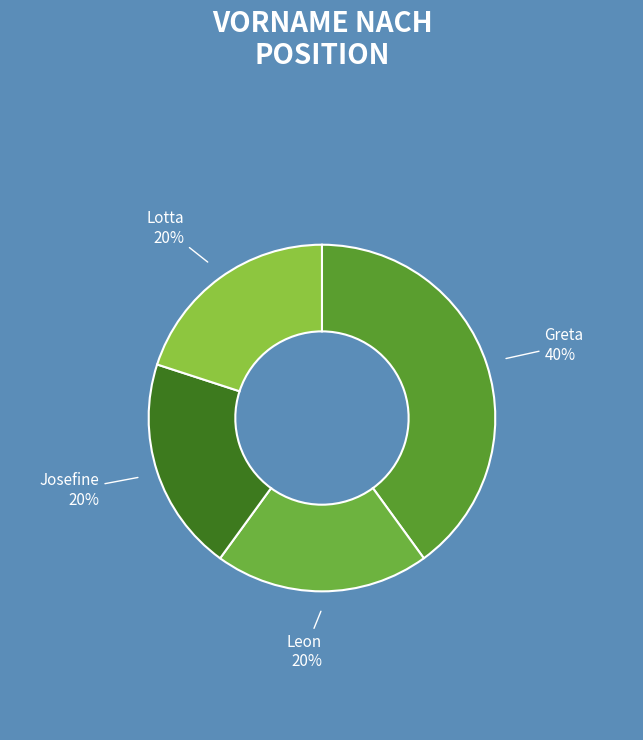

True or false: Josefine accounts for 26% of the total.

False